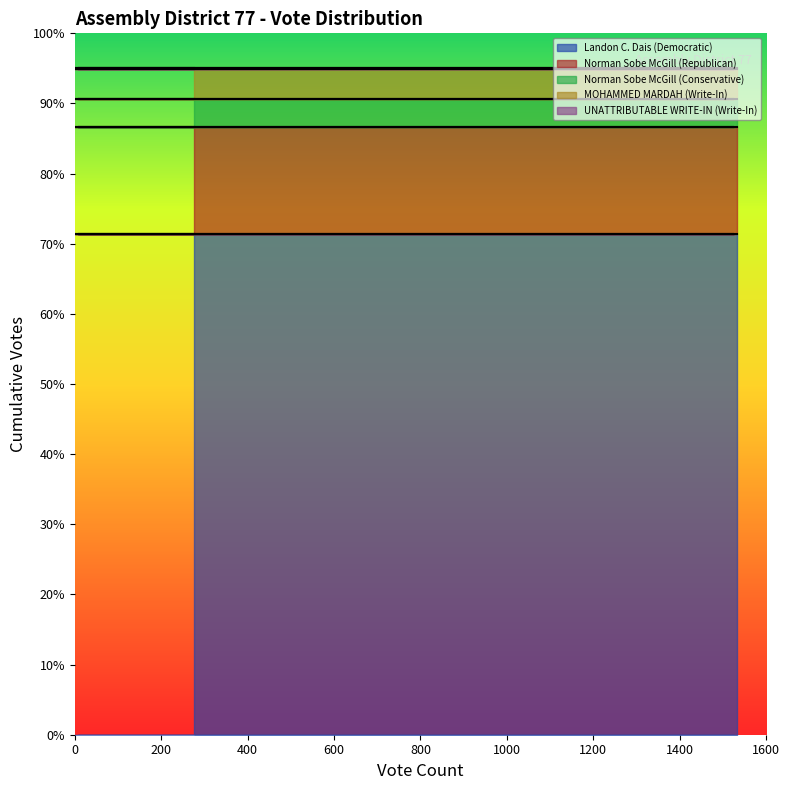

True or false: UNATTRIBUTABLE WRITE-IN (Write-In) has more than 1 points higher than both neighbors.

False